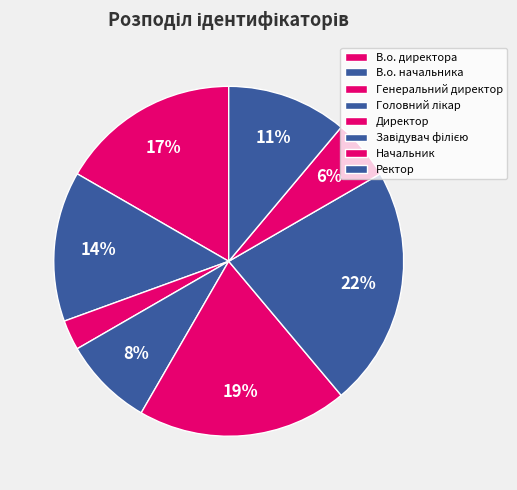

What is the largest slice in the pie chart?

Завідувач філією